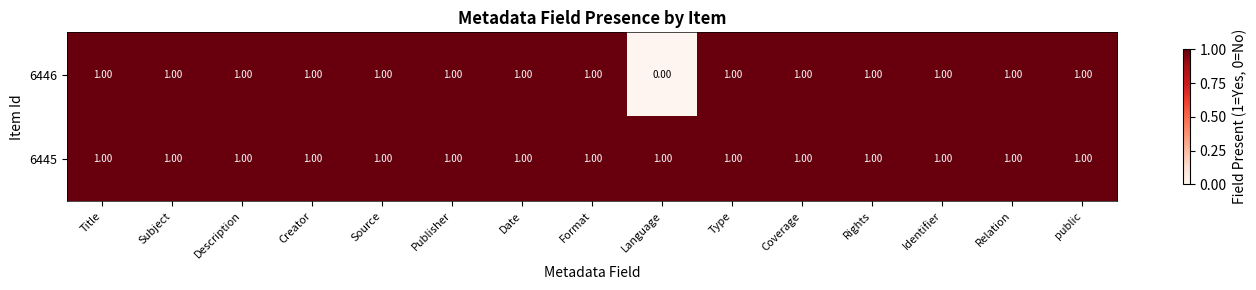

What is the maximum value shown in the chart?

1